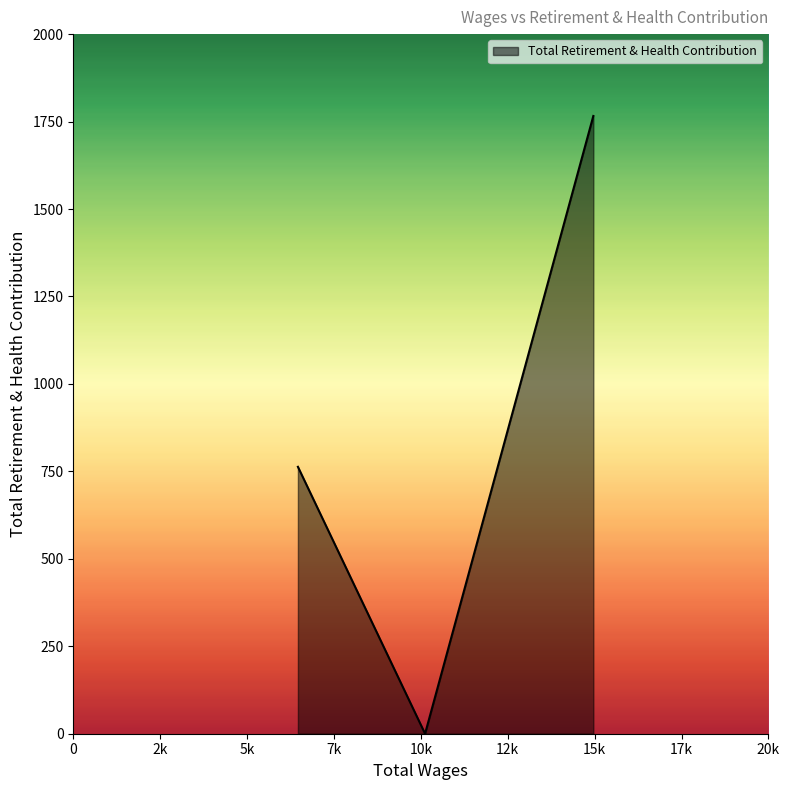

What is the maximum value shown in the chart?

1766